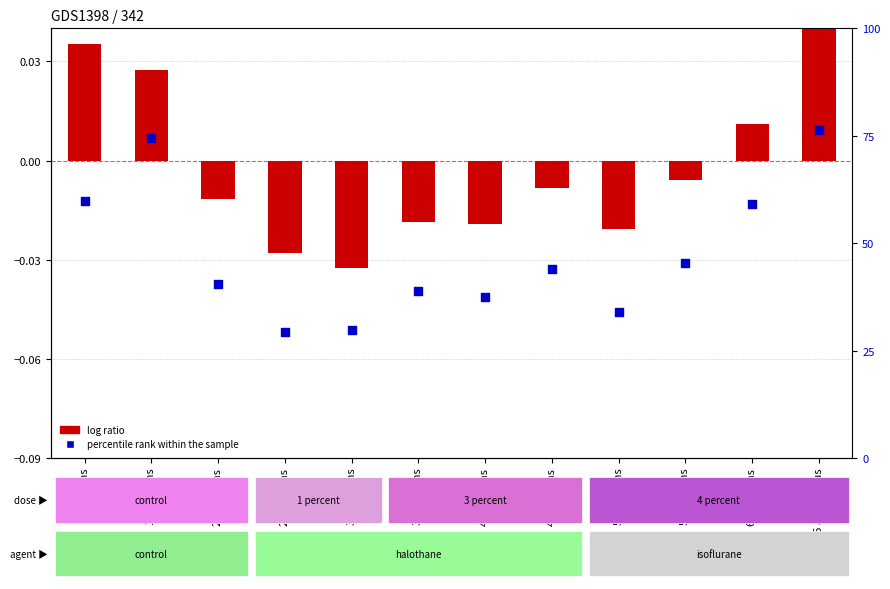

Which series reaches the minimum Y coordinate?

log ratio